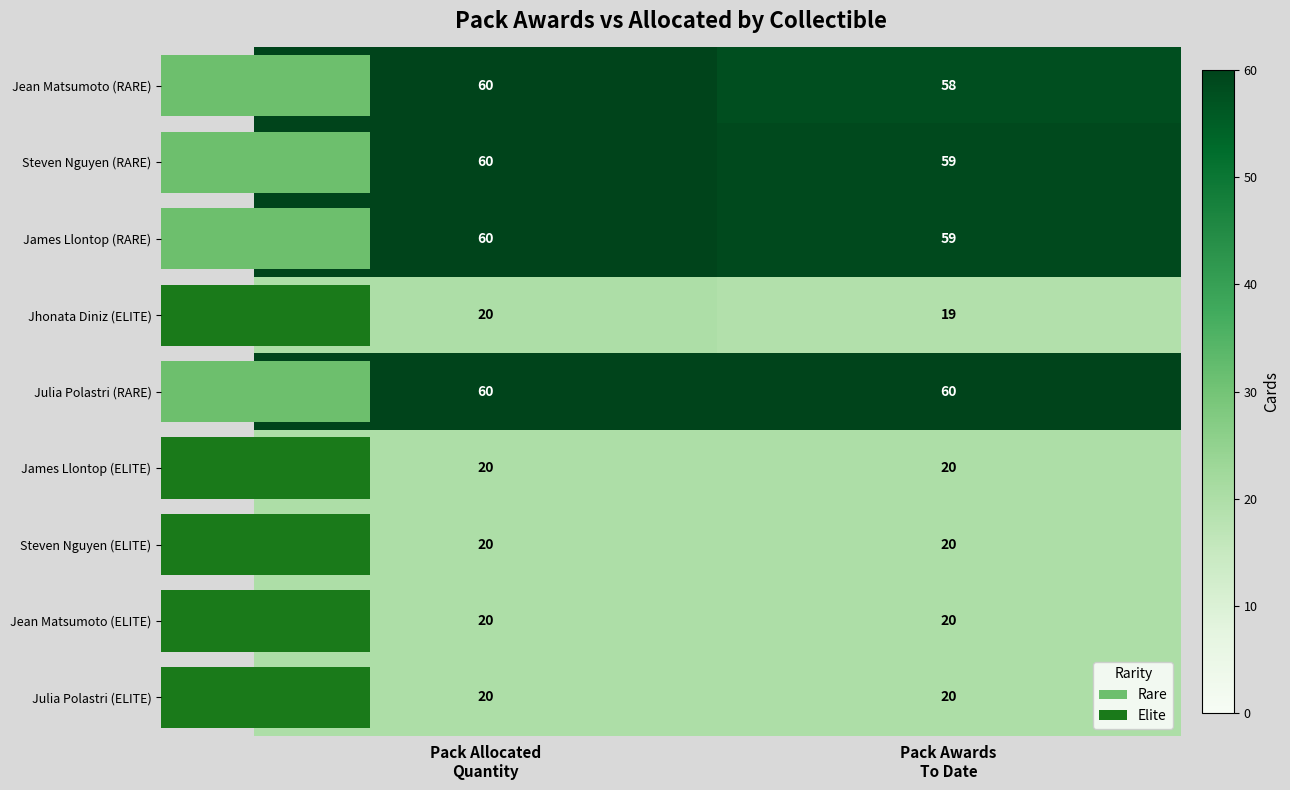

The Steven Nguyen (ELITE) series shows 20 at Pack Allocated Quantity. True or false?

True